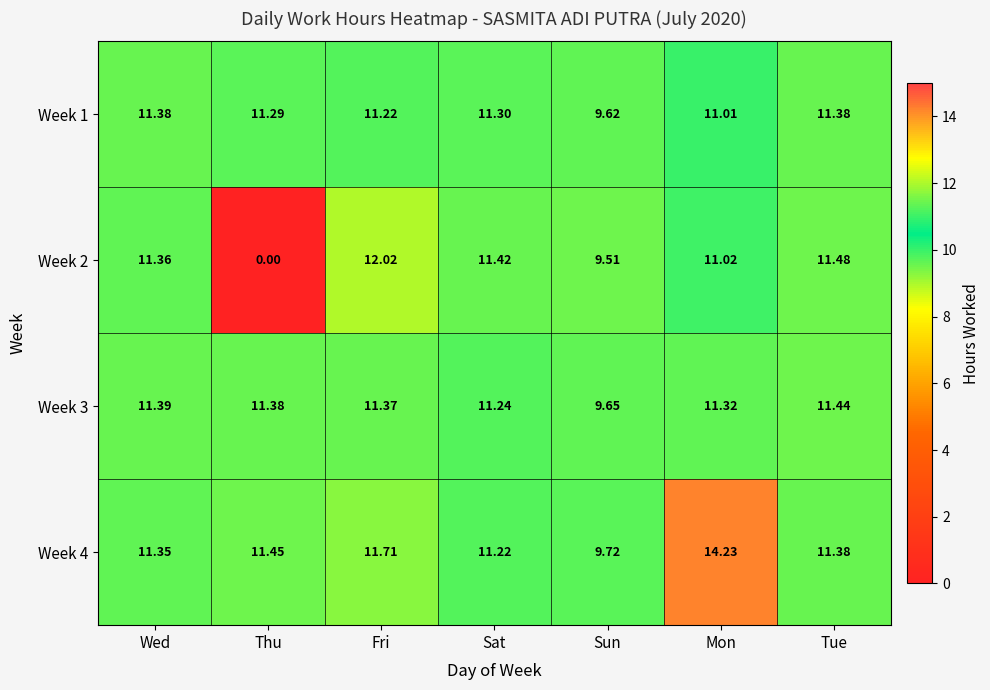

Is the value of Week 1 at Wed greater than the value of Week 2 at Tue?

No